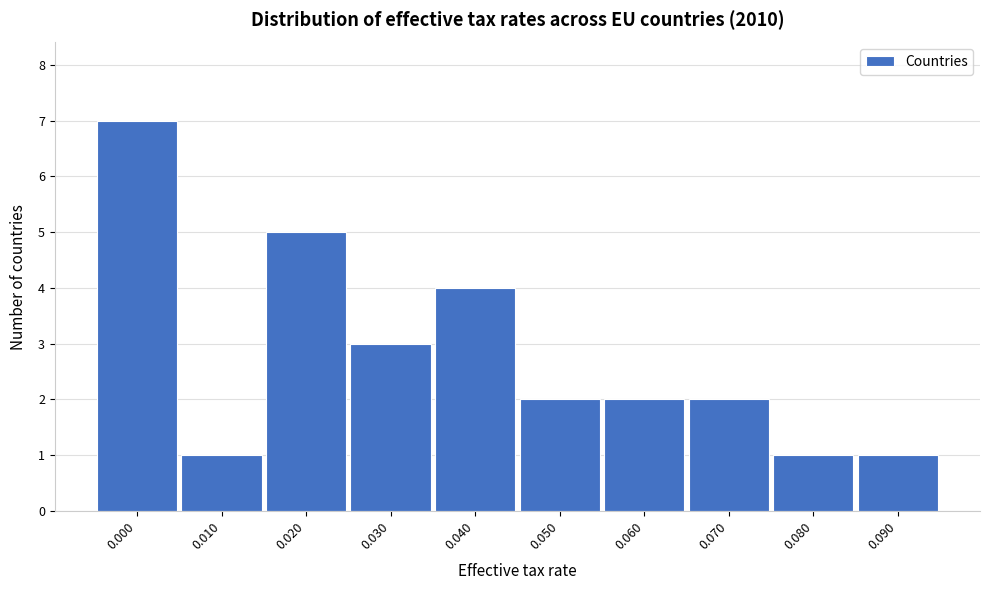

Reading left to right, transcribe all the data shown in this chart.

7	1	5	3	4	2	2	2	1	1